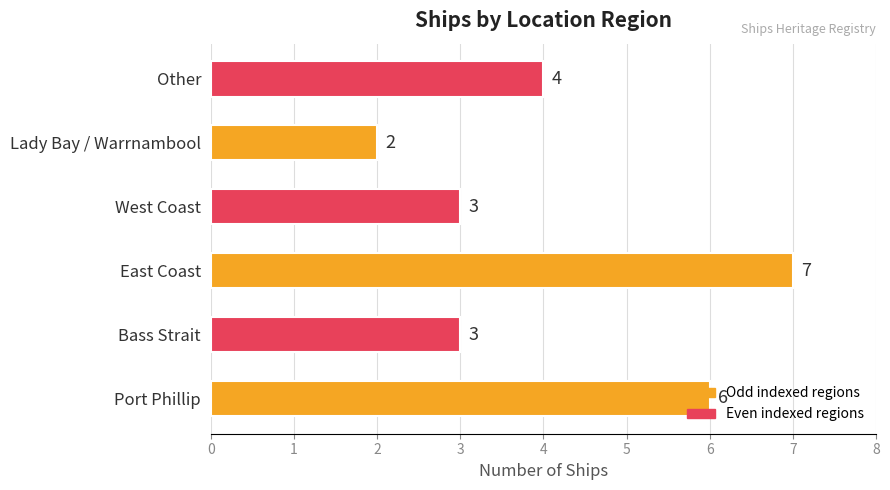

Are the bars horizontal?

Yes